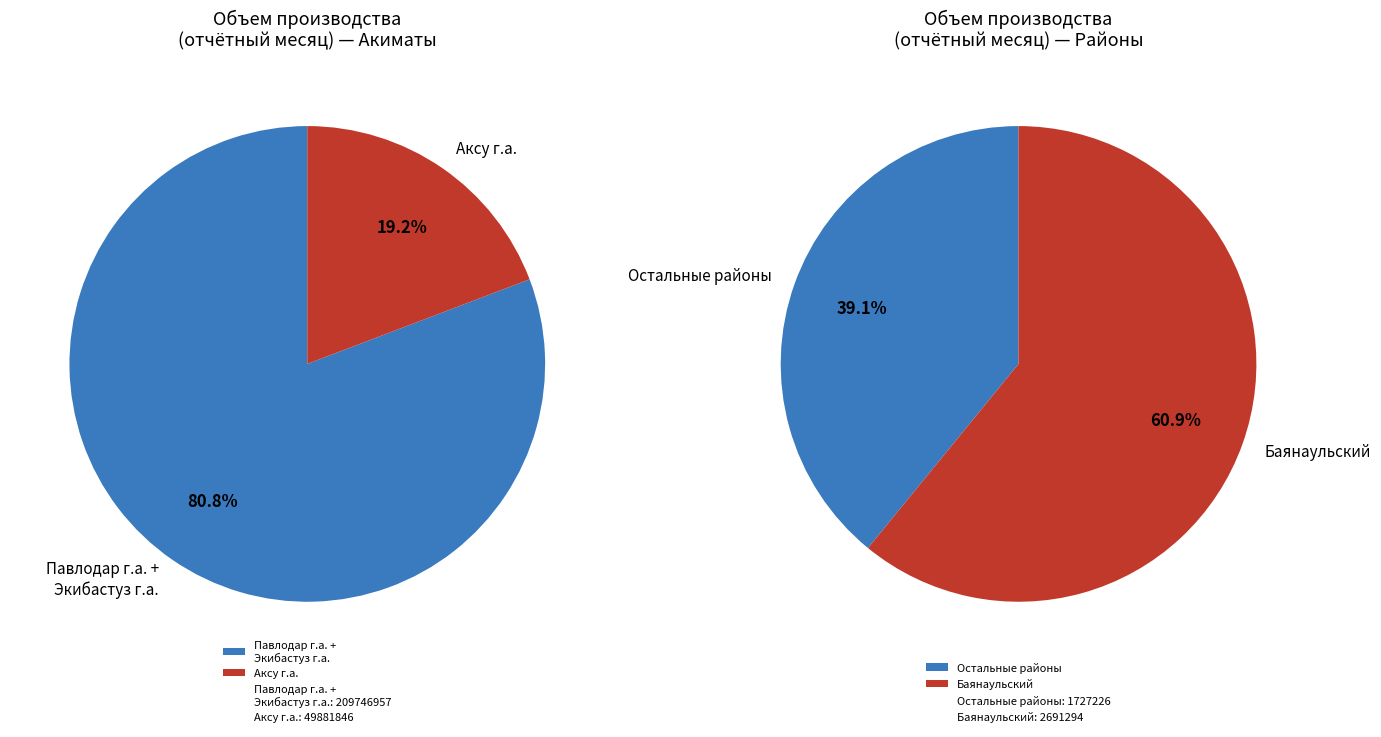

True or false: Павлодар г.а. accounts for 52% of the total.

False